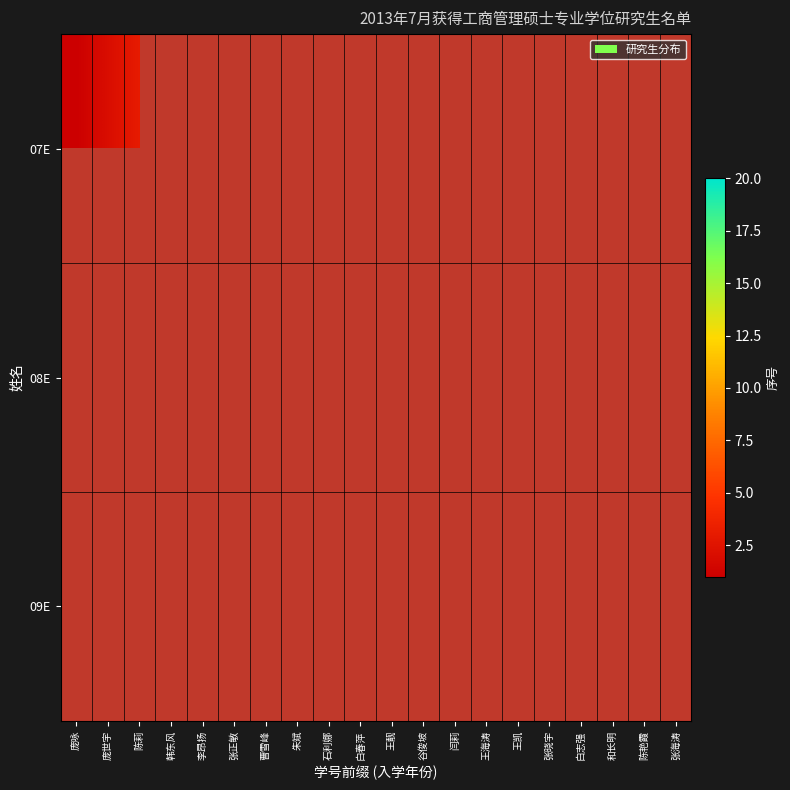

Count the number of data series in this chart.

3